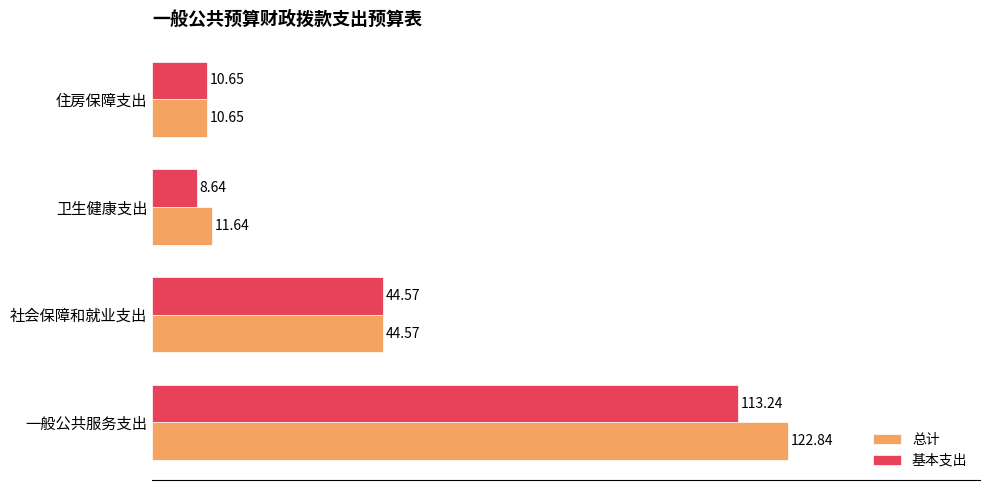

Which label corresponds to the smallest value in the chart?

卫生健康支出